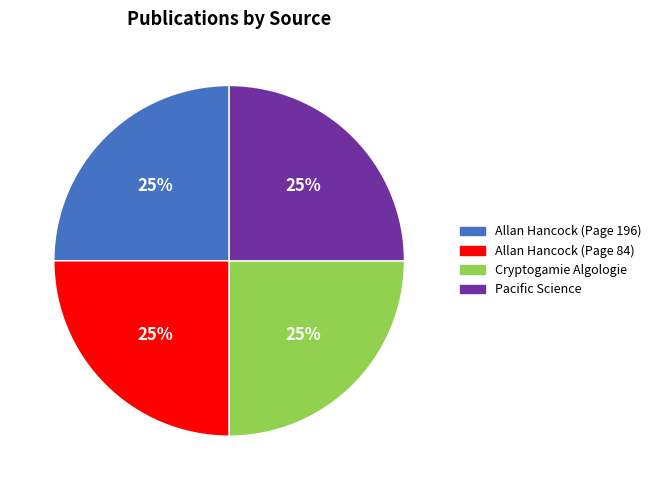

The Pacific Science slice represents 35% of the pie. True or false?

False